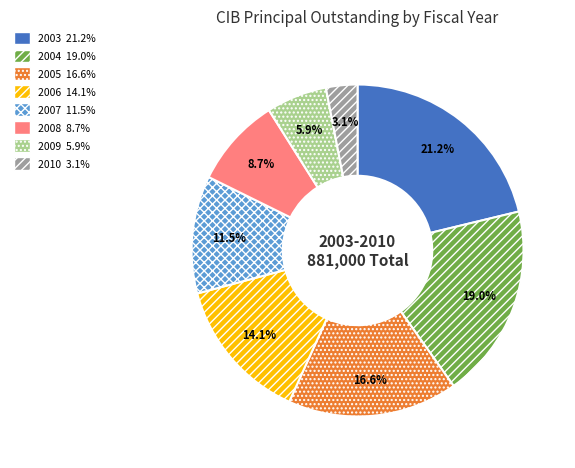

Count the number of slices in the pie.

8